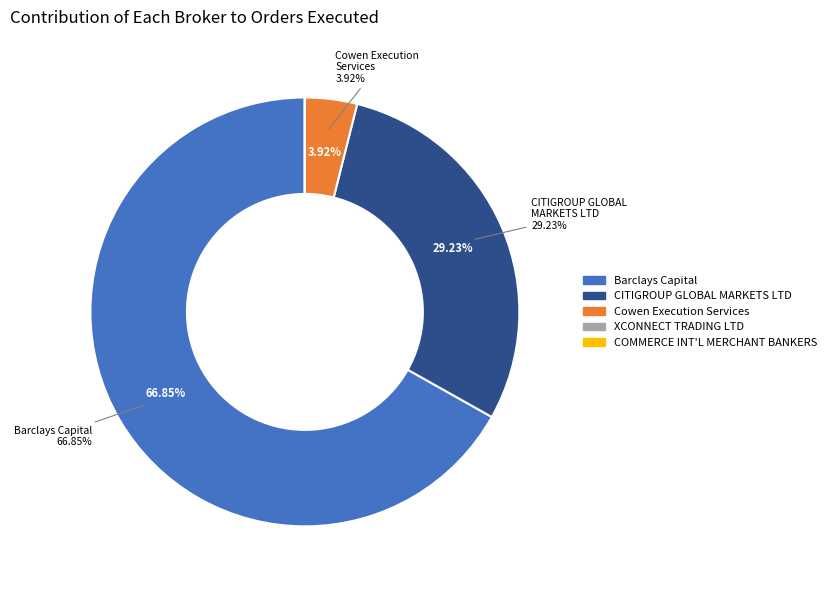

Rank the categories by value from highest to lowest.

Barclays Capital Securities Limited, CITIGROUP GLOBAL MARKETS LTD, Cowen Execution Services Limited, COMMERCE INTERNATIONAL MERCHANT BANKERS, XCONNECT TRADING LTD